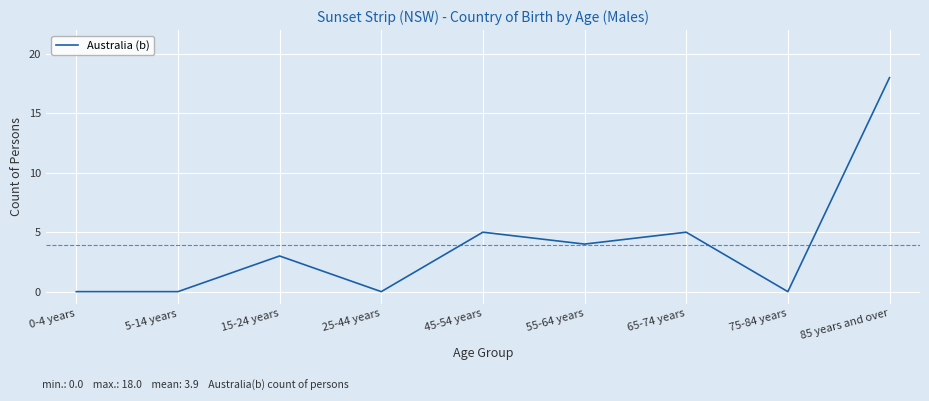

Count the number of data series in this chart.

1